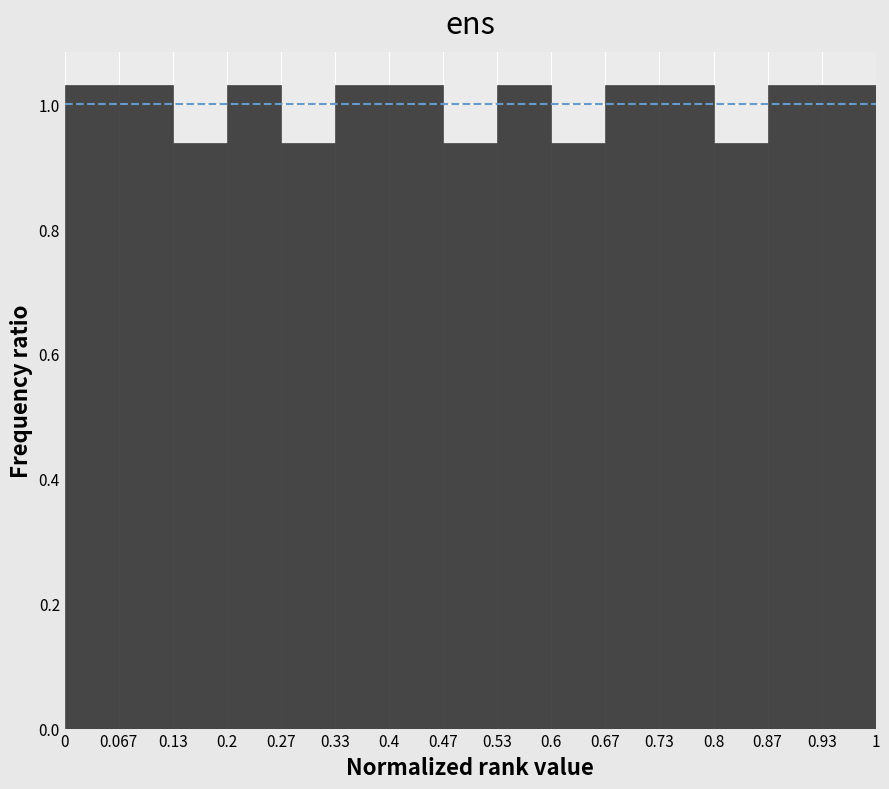

What is the height of the bar covering 0.2 to 0.27 on the x-axis? The values are not printed on the chart, so give them approximately, as read against the axis.

1.04